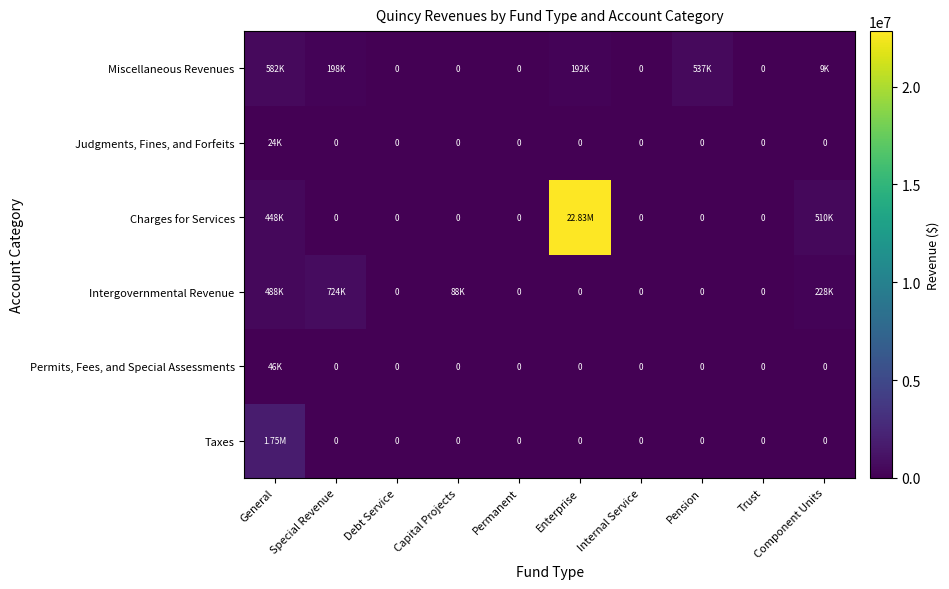

Is it true that Miscellaneous Revenues equals 11785 at Component Units?

False